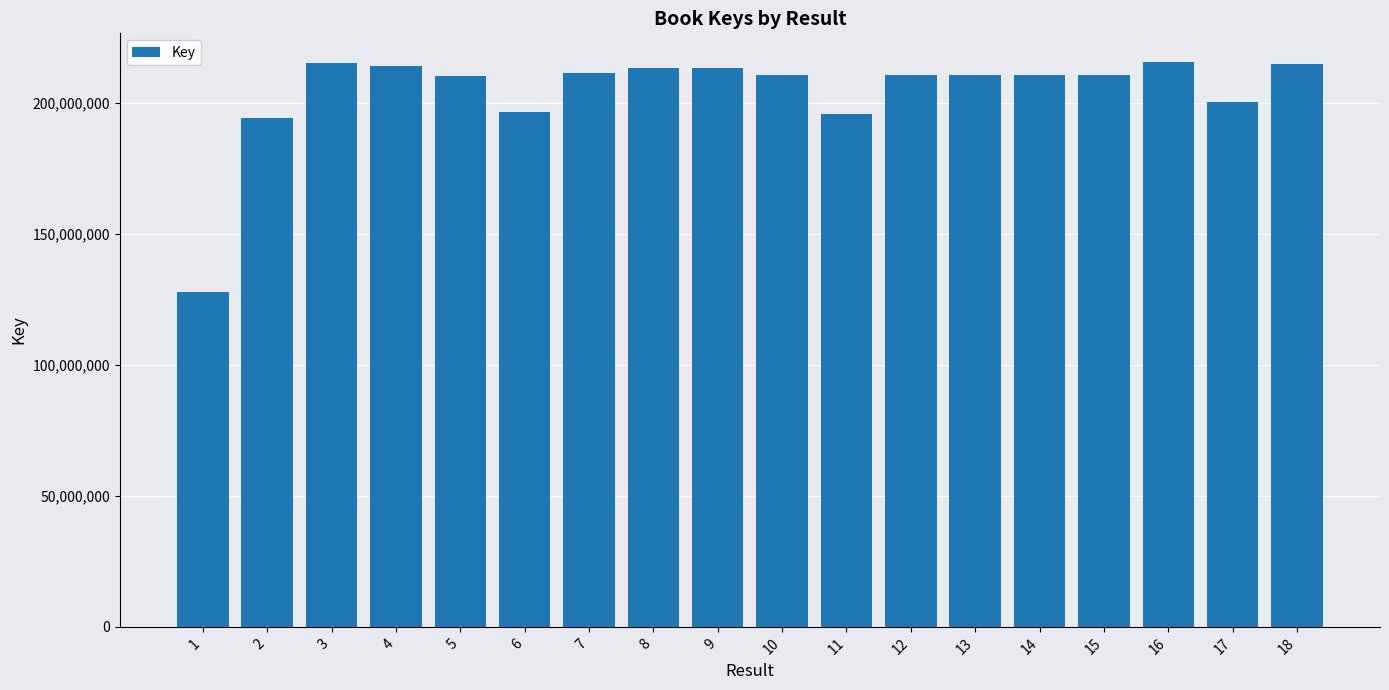

What is the value of the 12th bar from the left?

210655000